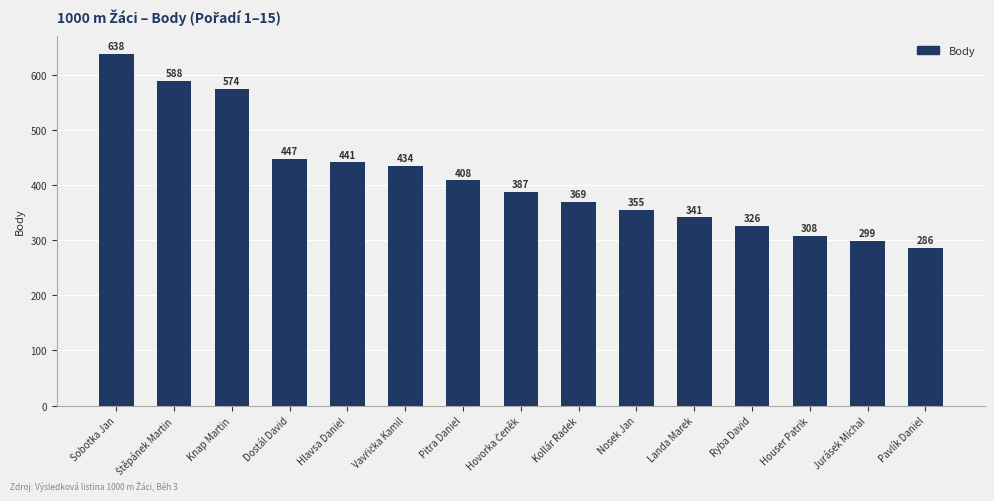

What is the change in value from Sobotka Jan to Knap Martin?

-64